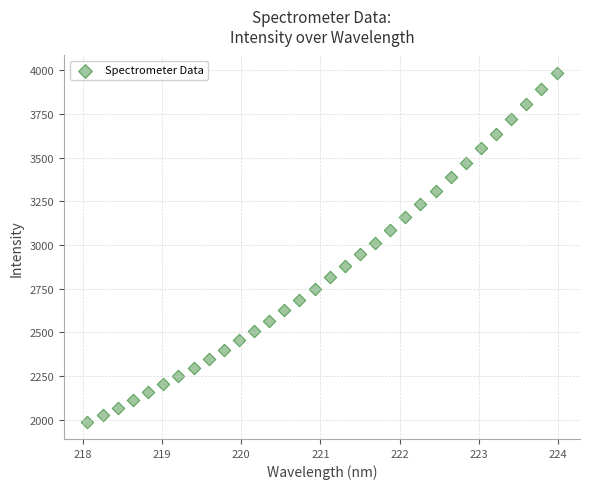

What is the range of X values (max minus min)?

5.9